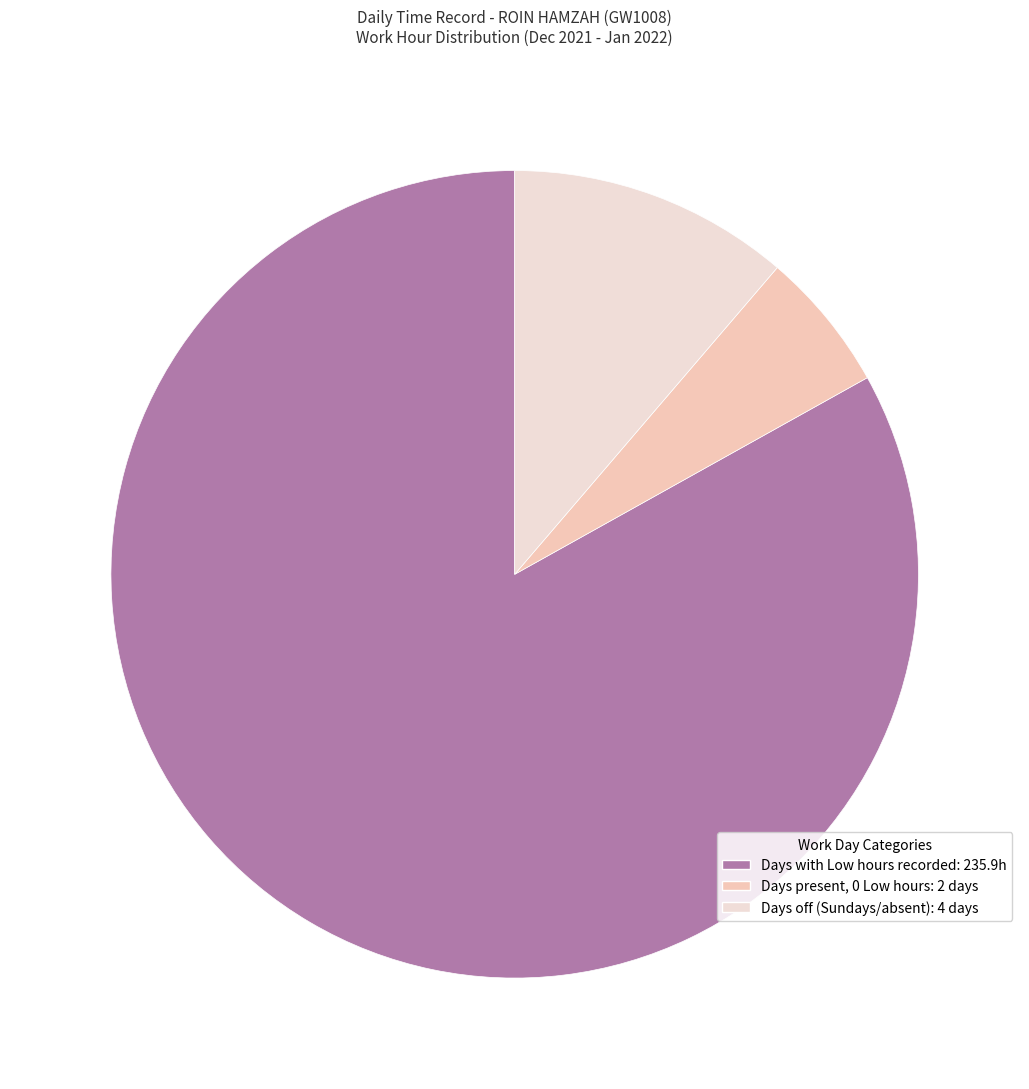

How many segments does this pie chart have?

3